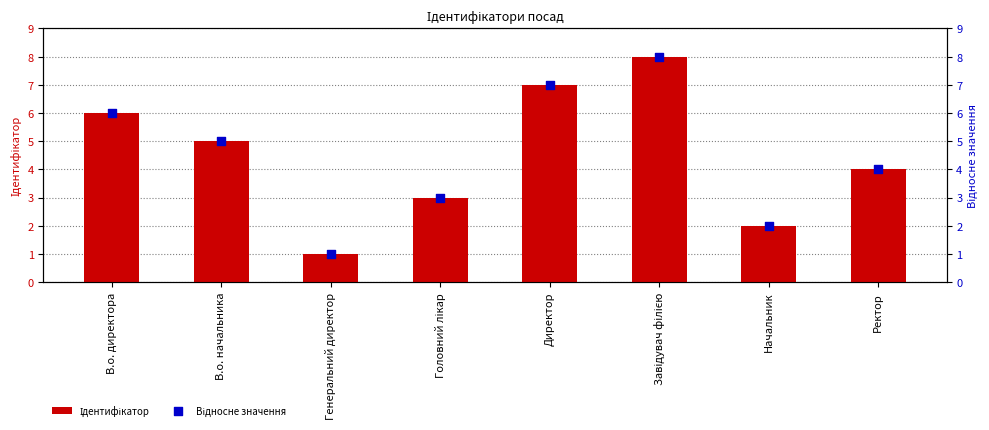

Which series contains the highest Y value?

Ідентифікатор